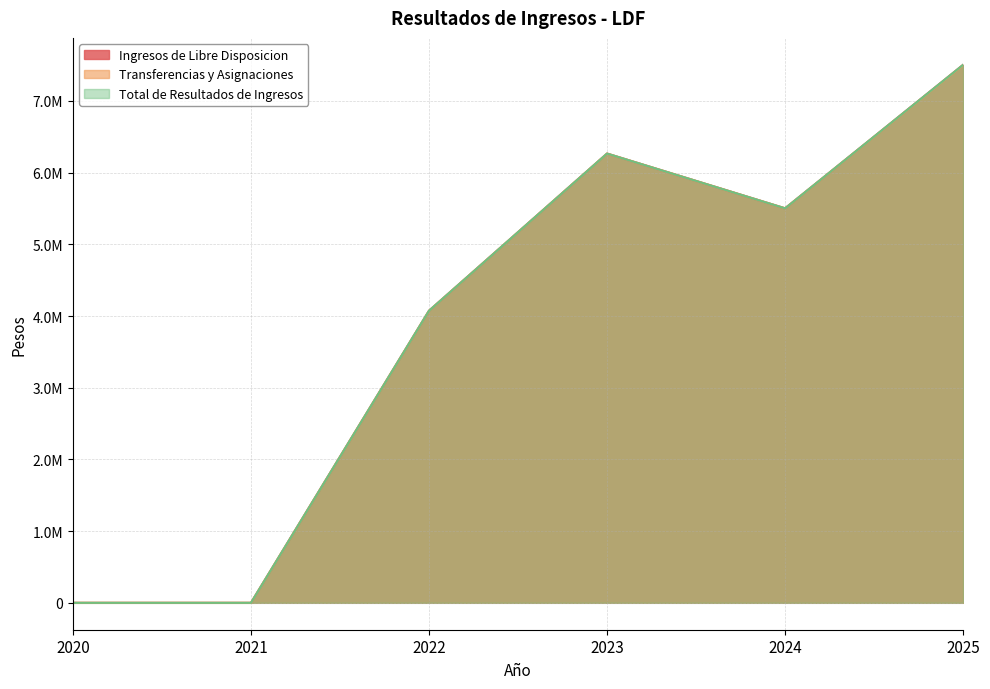

True or false: Ingresos de Libre Disposicion and Total de Resultados de Ingresos cross at least once.

False